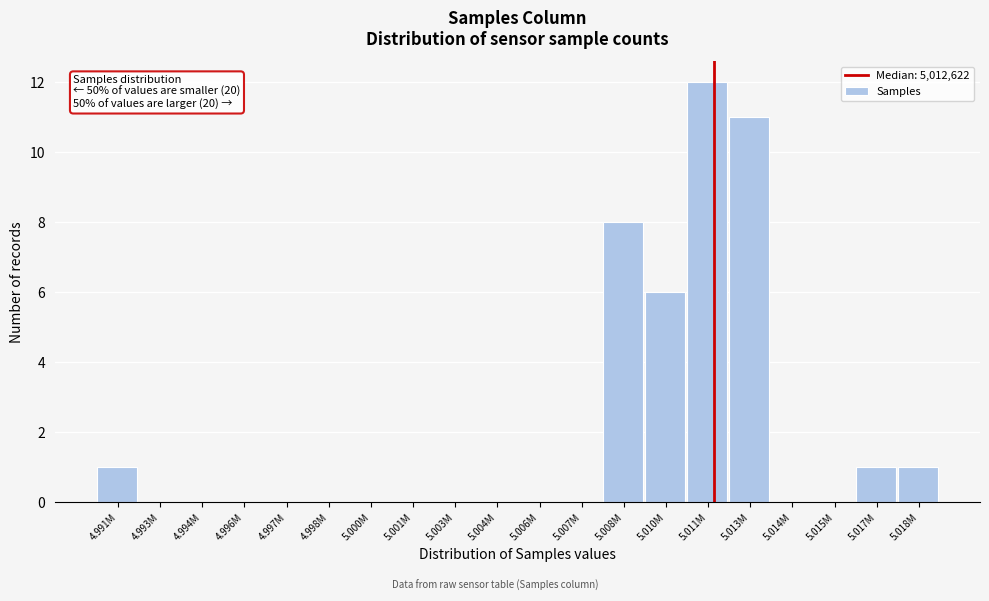

Reading left to right, transcribe all the data shown in this chart.

4.991M=1	4.993M=0	4.994M=0	4.996M=0	4.997M=0	4.998M=0	5.000M=0	5.001M=0	5.003M=0	5.004M=0	5.006M=0	5.007M=0	5.008M=8	5.010M=6	5.011M=12	5.013M=11	5.014M=0	5.015M=0	5.017M=1	5.018M=1